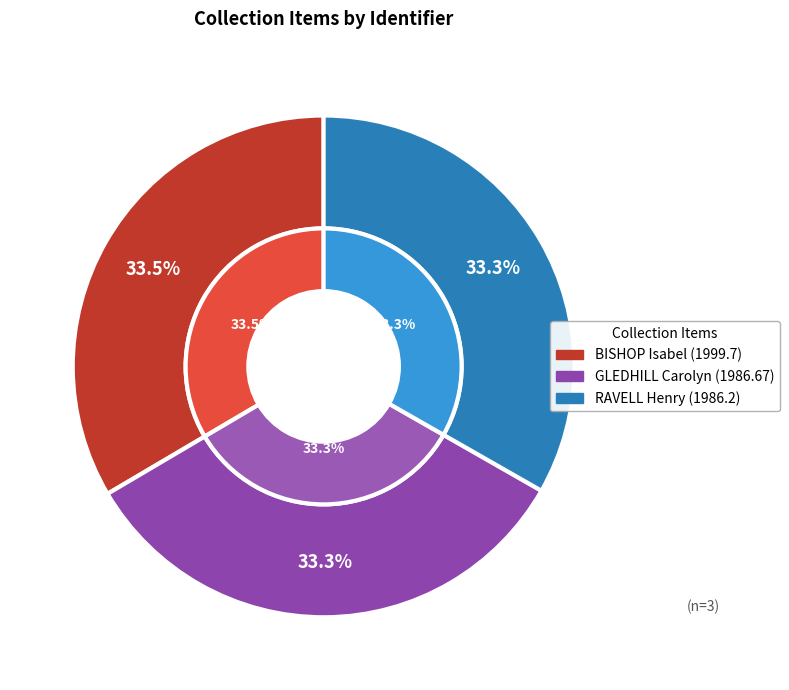

Which slice is the smallest?

RAVELL Henry (1986.2)